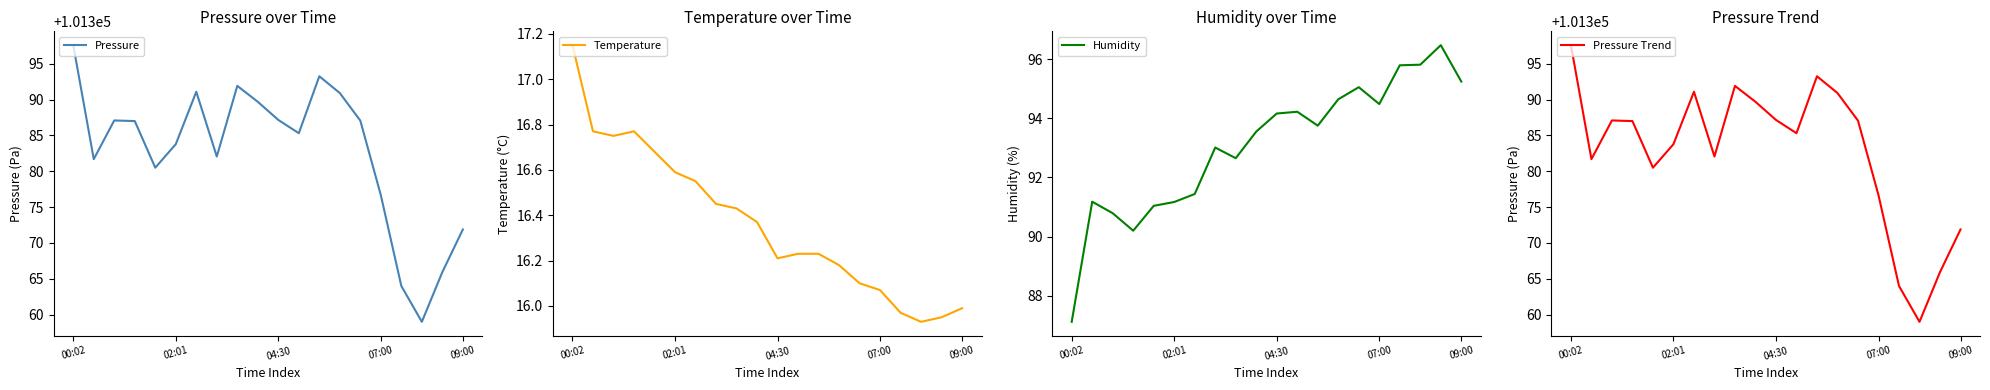

The value of Pressure Trend at 07:00 is 101376.7. True or false?

True